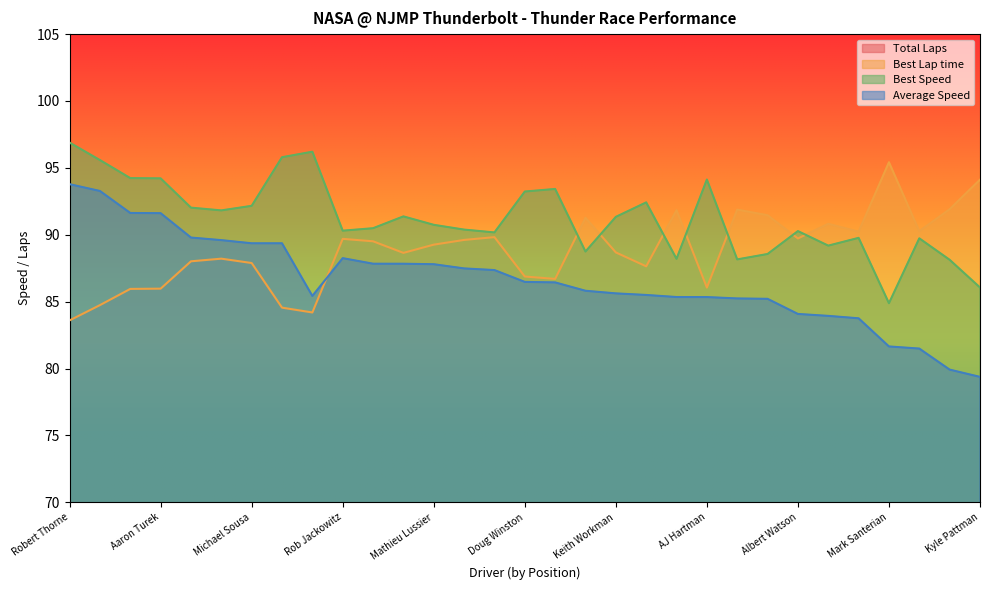

How many interior local valleys does the Best Lap time series have?

8